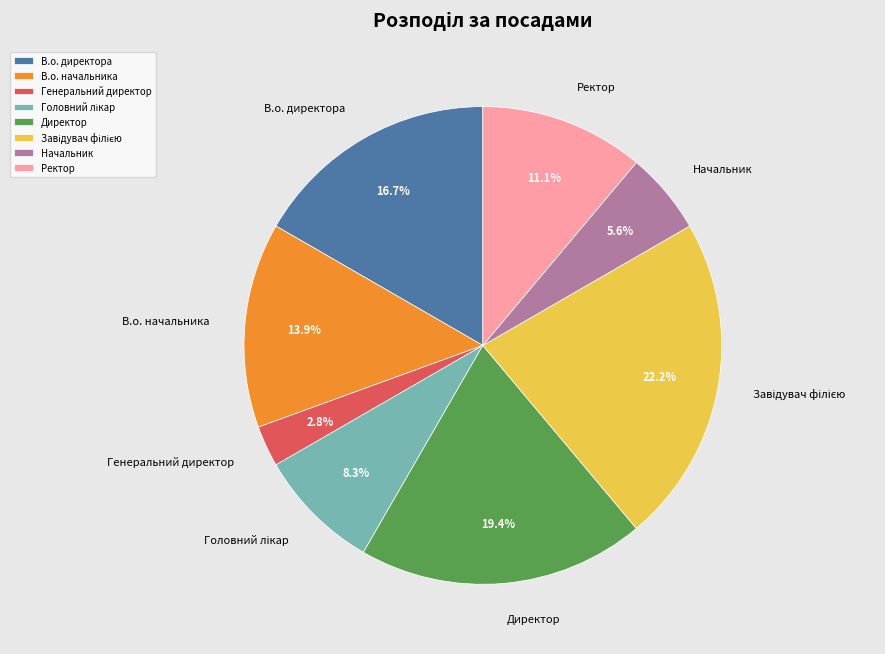

Do В.о. директора and Директор together represent more than half of the pie?

No